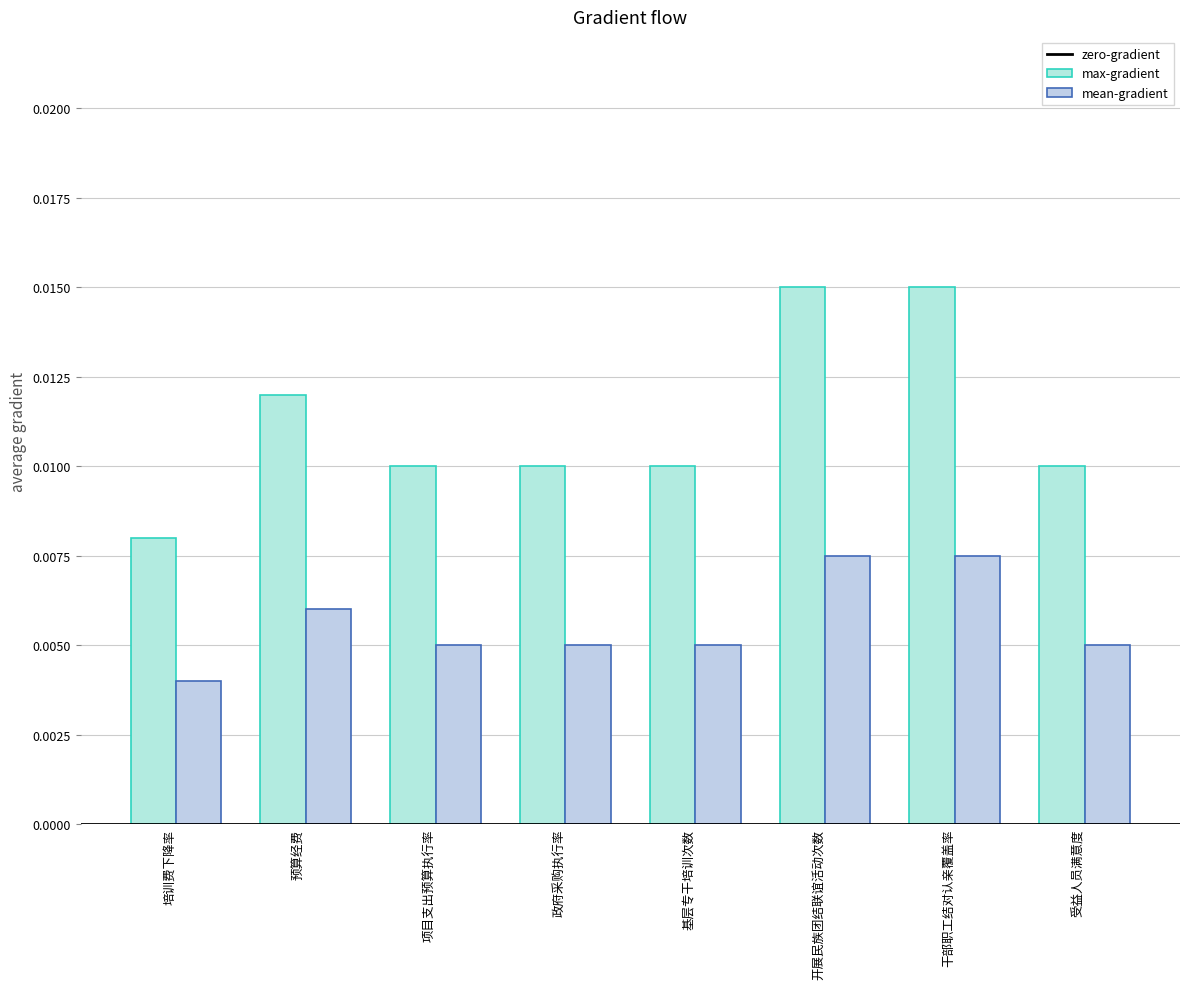

True or false: mean-gradient has a value of 0.0 at 政府采购执行率.

False